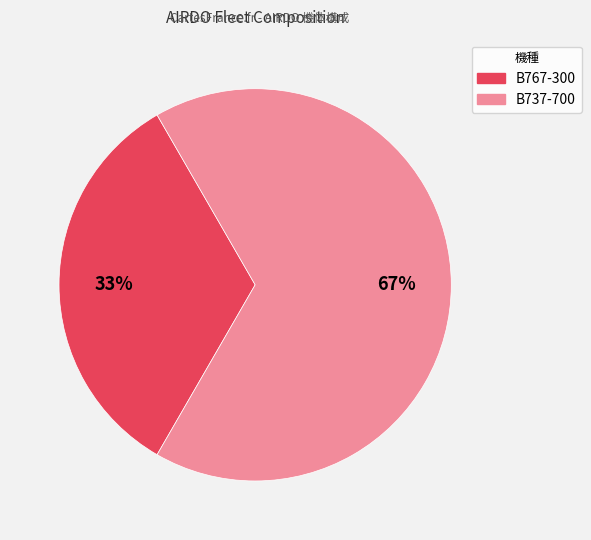

Count the number of slices in the pie.

2